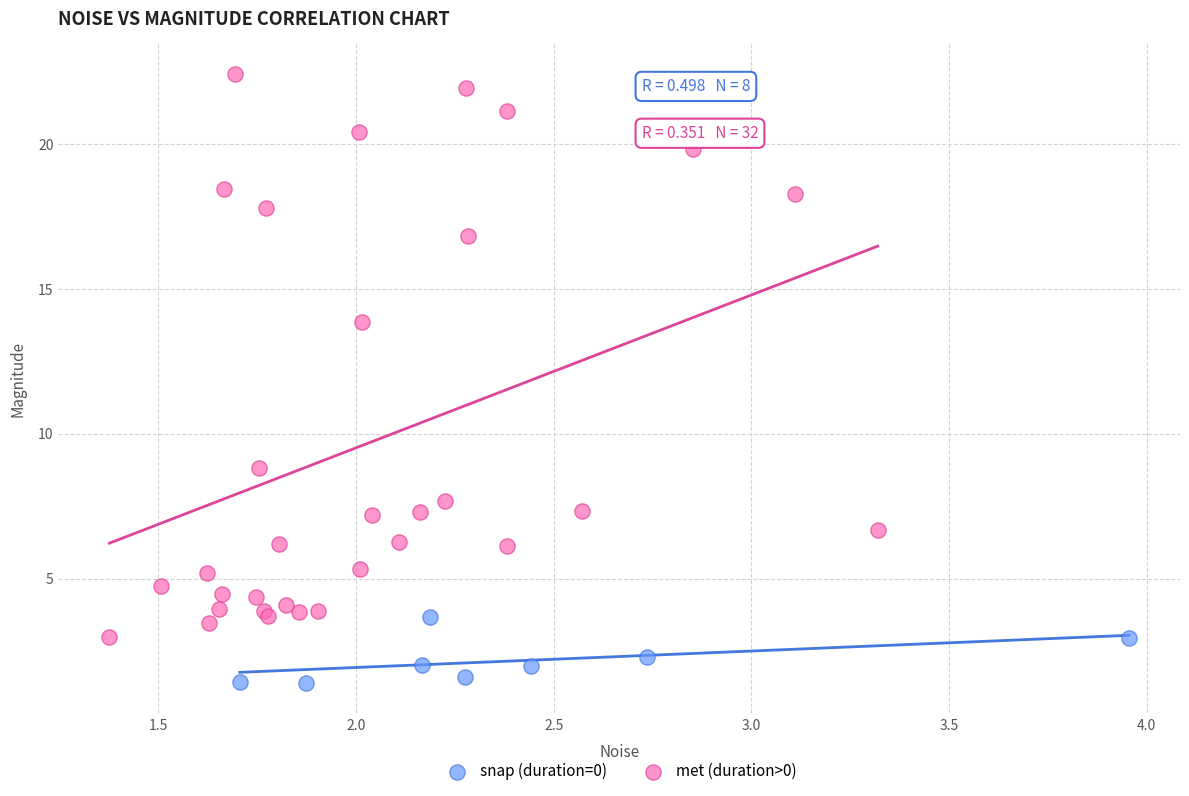

Which series reaches the minimum Y coordinate?

snap (duration=0)